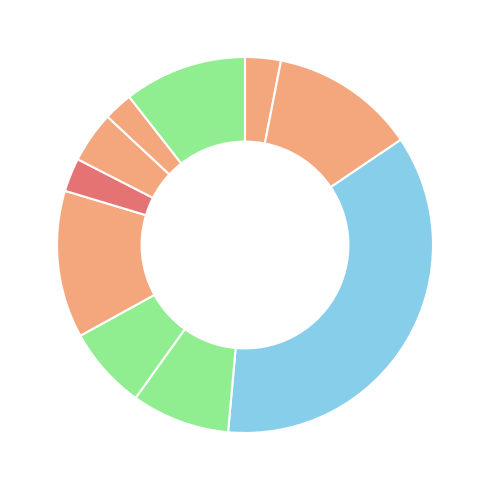

Which slice is the largest?

SD NEGERI 2 BULA